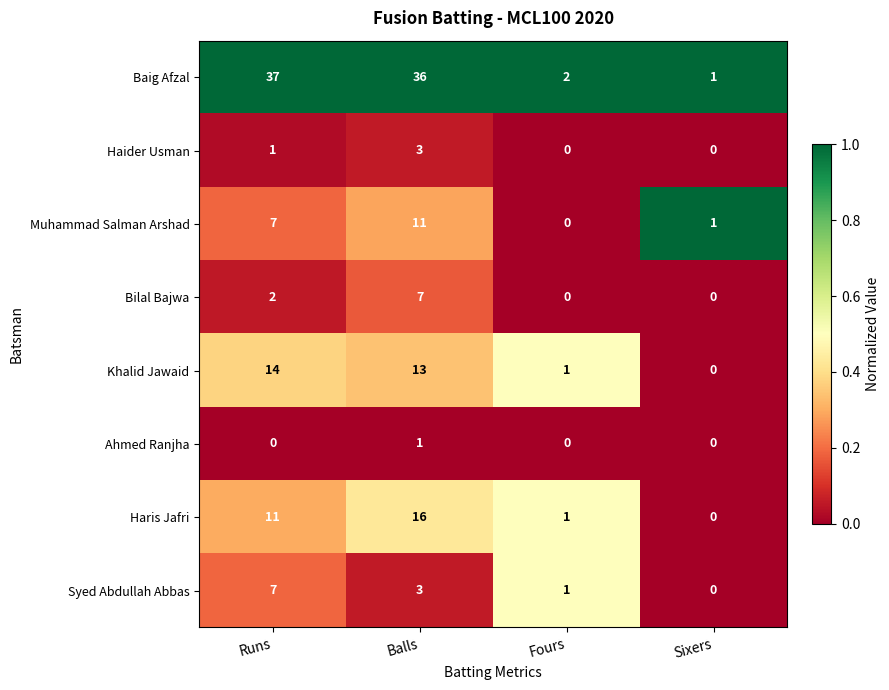

Is it true that Bilal Bajwa equals 4 at Balls?

False